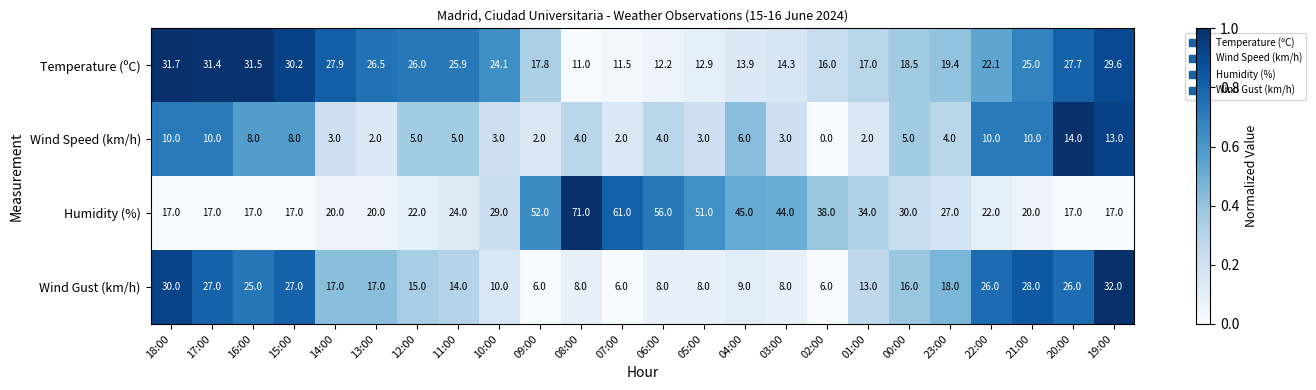

What is the difference between the maximum and minimum values in the Wind Gust (km/h) series?

26.0